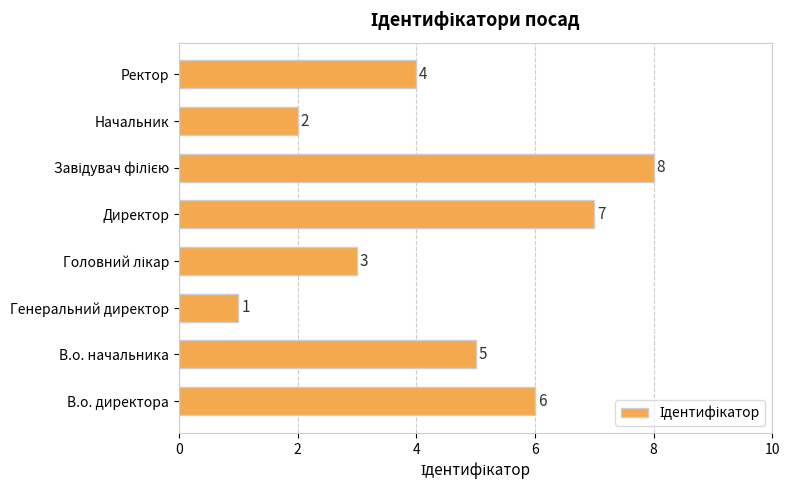

At which category does the chart reach its minimum across all series?

Генеральний директор